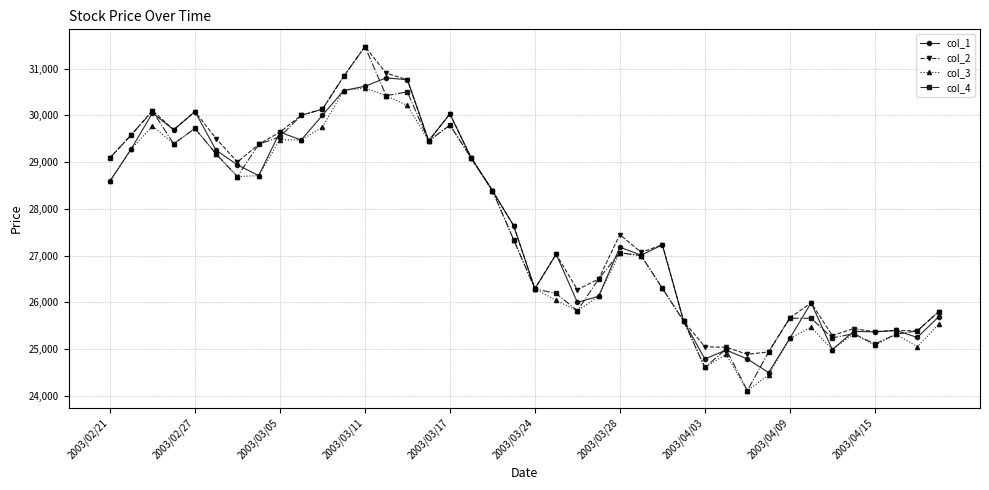

True or false: col_4 has more than 2 interior local peaks.

True